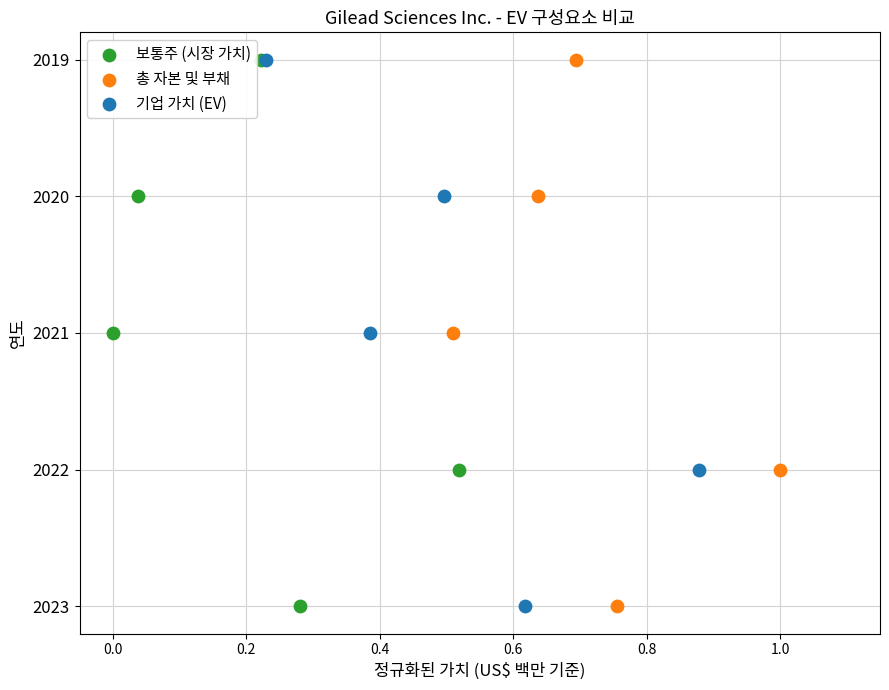

What are all the series names shown in the legend?

보통주 (시장 가치), 총 자본 및 부채, 기업 가치 (EV)